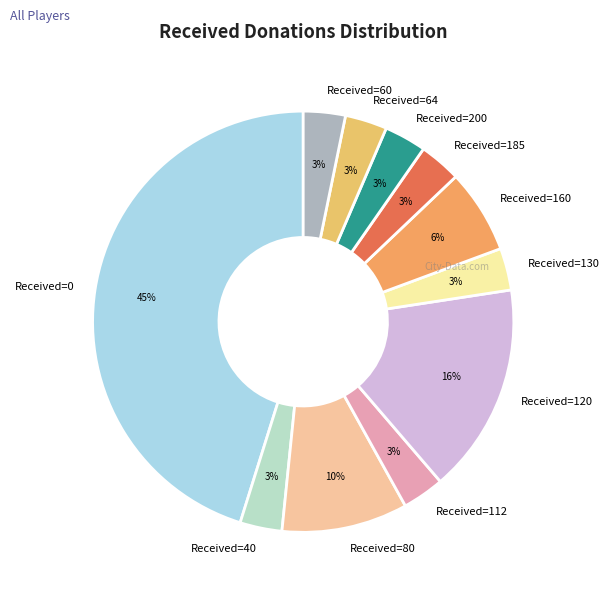

True or false: Received=0 accounts for 36% of the total.

False